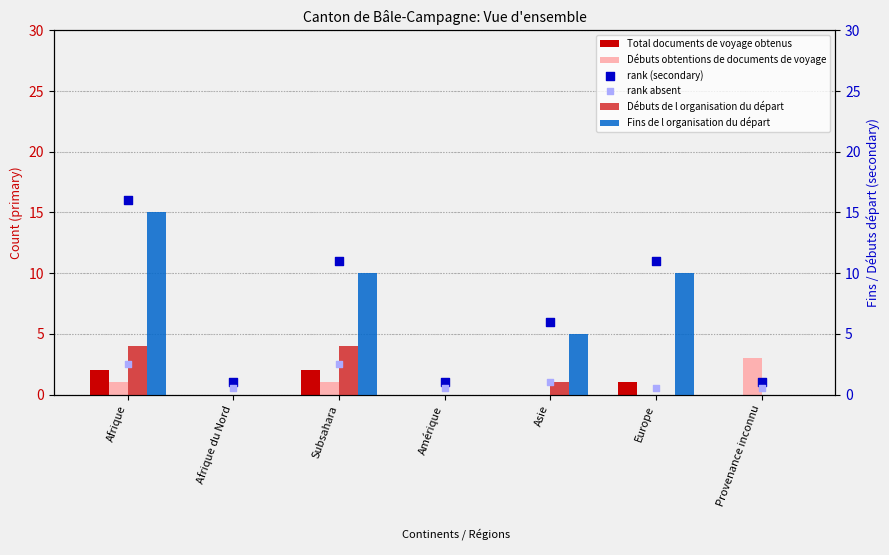

What is the total value across all series at Amérique?

1.5